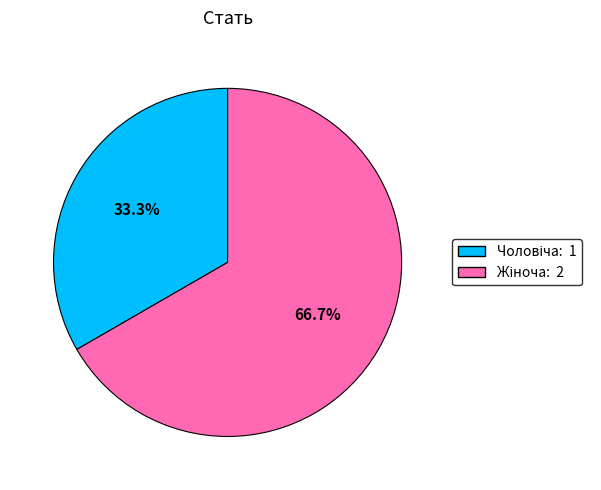

Does any single category account for the majority?

Yes